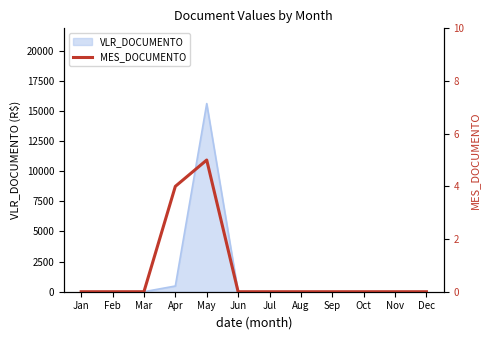

Where is the first local maximum?

May